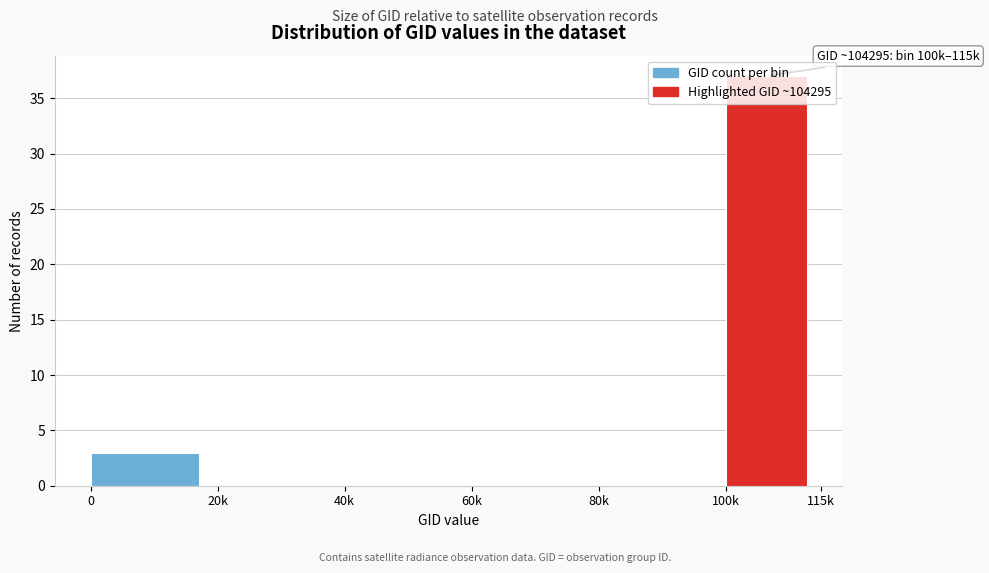

The value at 0 is 3. True or false?

True